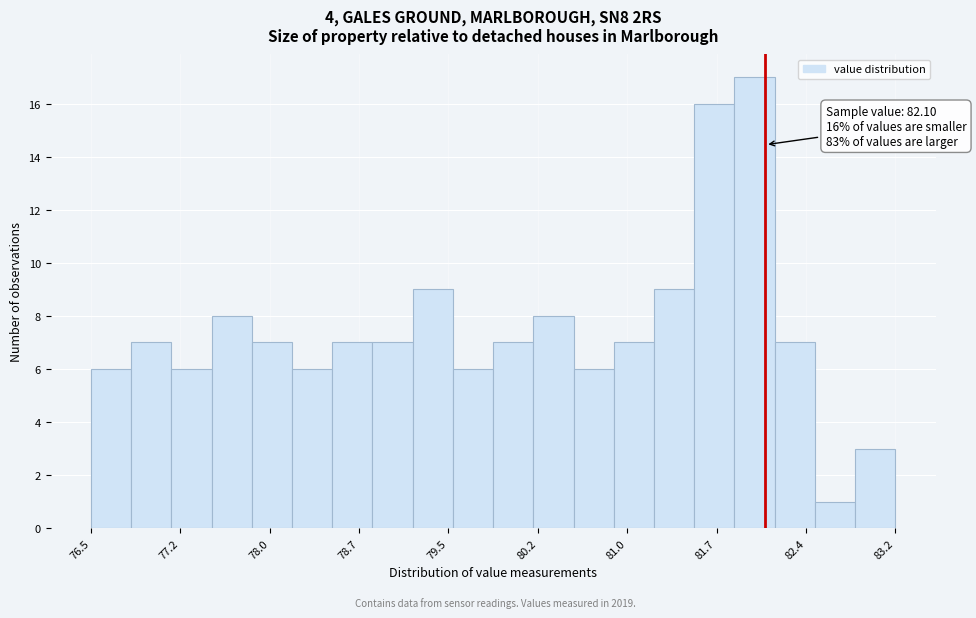

Around what value on the x-axis is the tallest bar? Give the approximate position of its centre, as read against the axis.

82.0